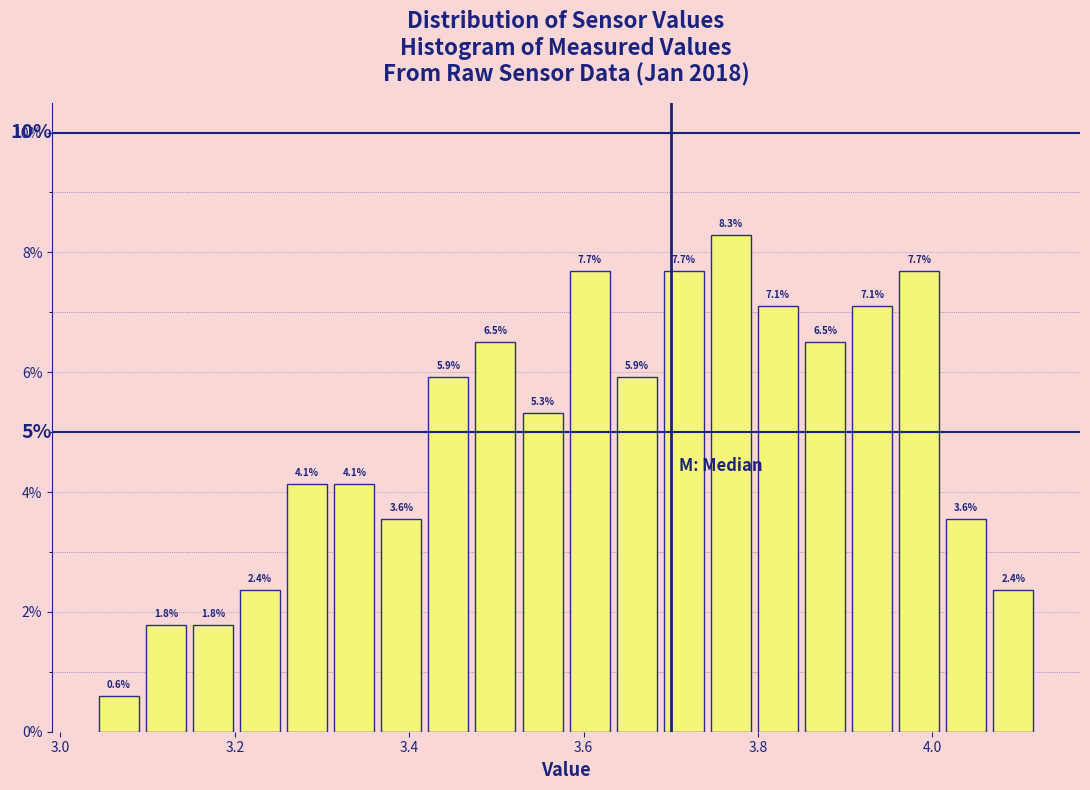

Read against the x-axis, roughly where is the centre of the tallest bar?

3.76